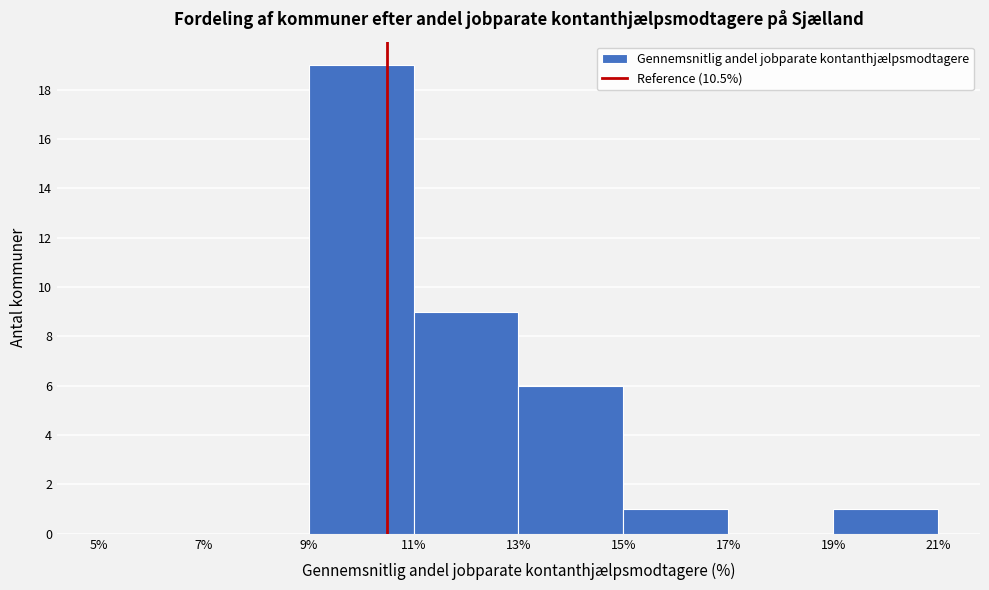

What is the height of the bar covering 9% to 11% on the x-axis? The values are not printed on the chart, so give them approximately, as read against the axis.

19